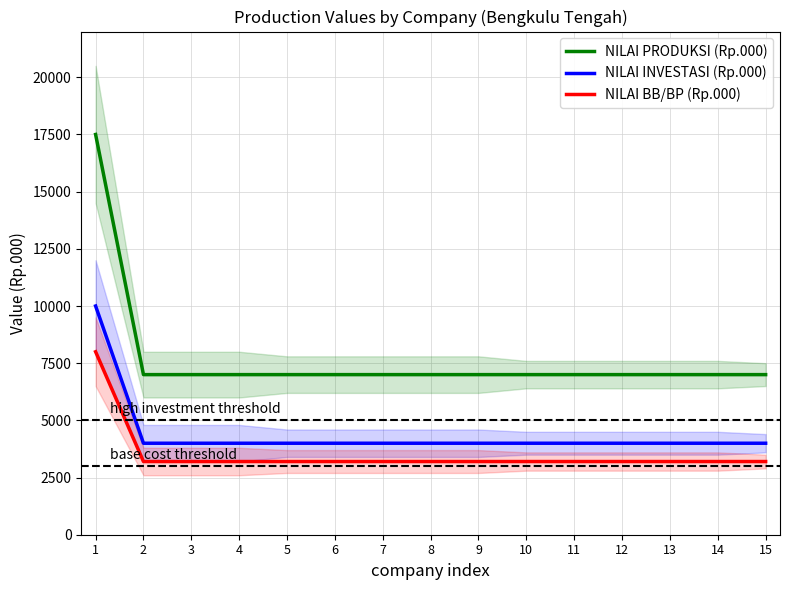

Which series has the largest total across all categories?

NILAI PRODUKSI (Rp.000)